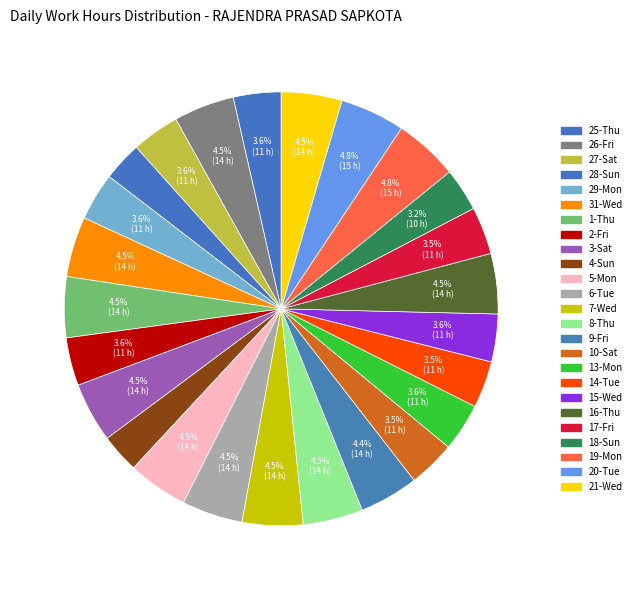

How many slices are in this pie chart?

25